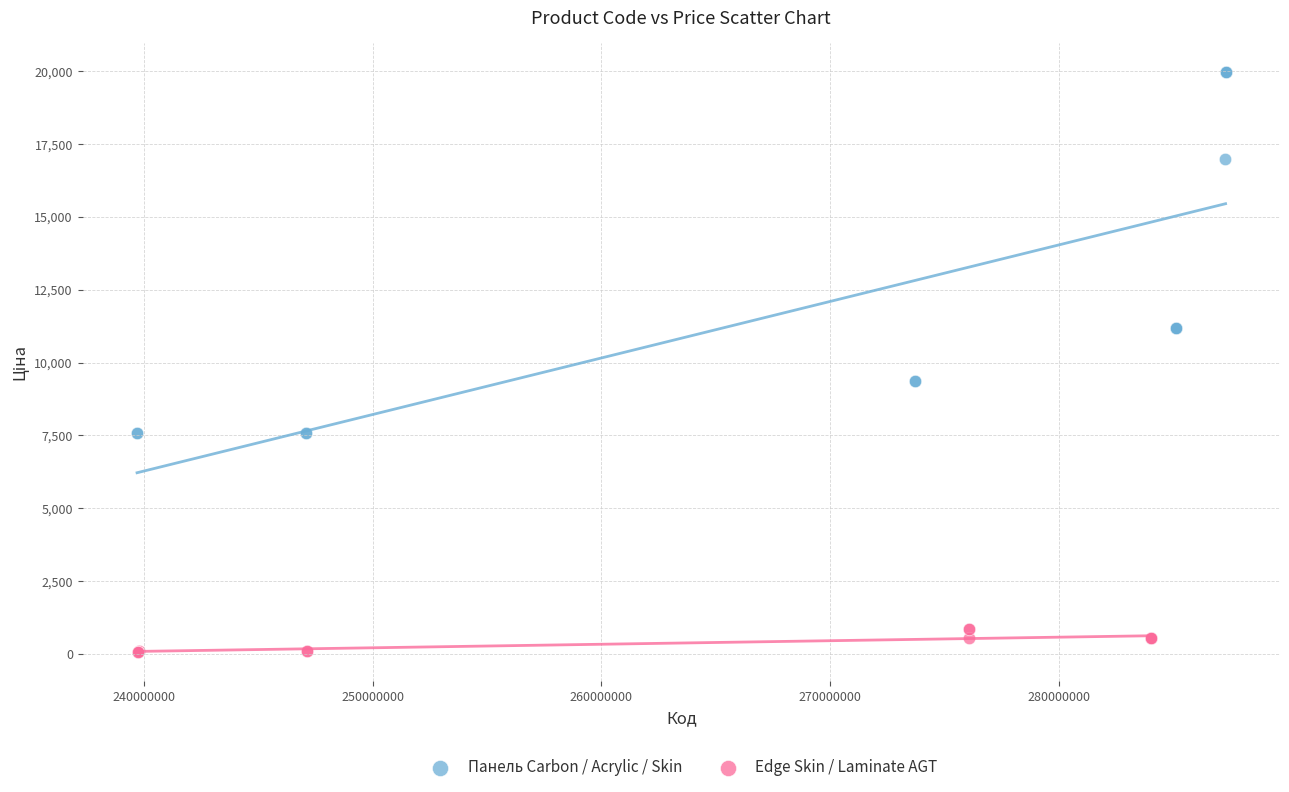

Which series has the largest Y range (max minus min)?

Панель Carbon / Acrylic / Skin